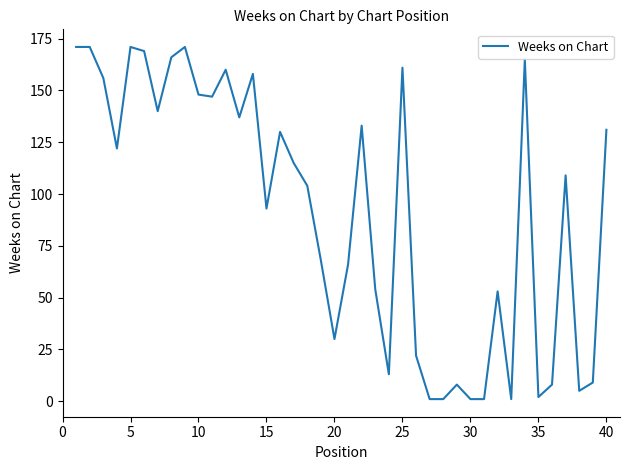

What is the greatest value displayed?

171